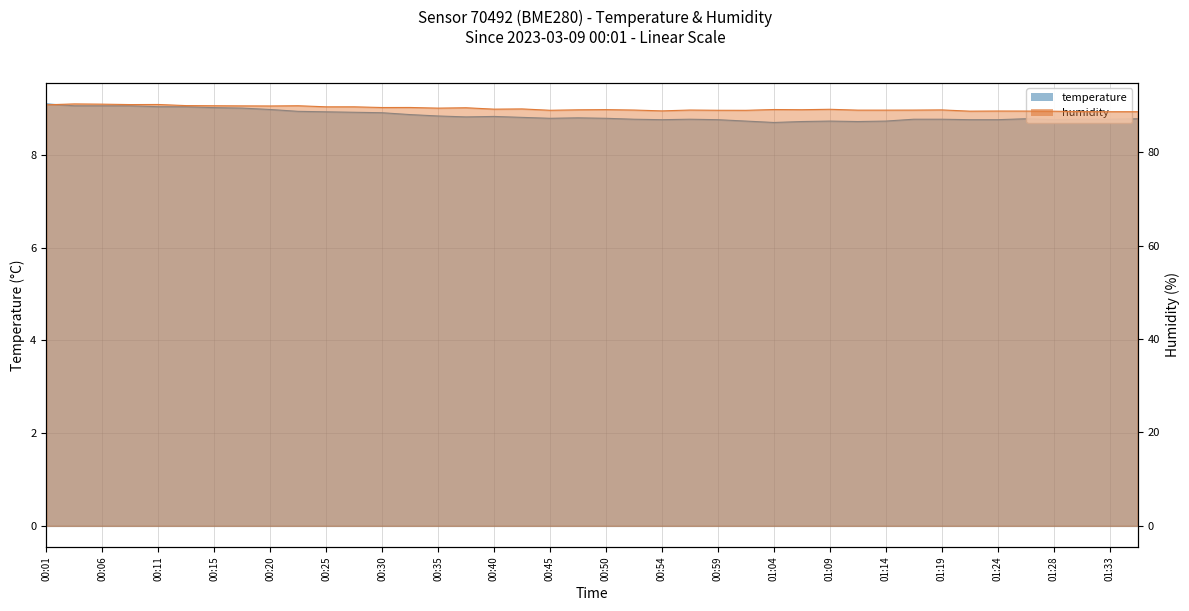

What position from the left is 00:37?

16